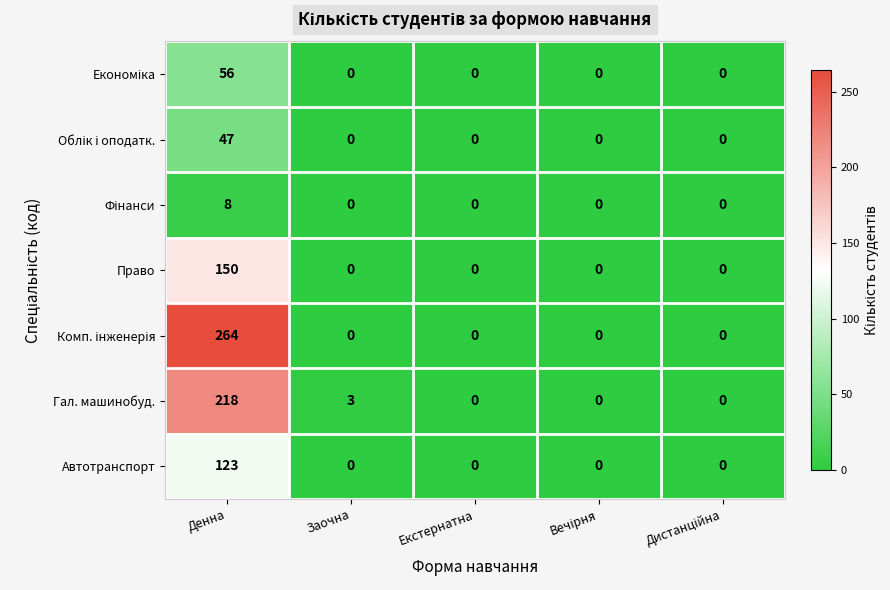

What is the total value across all series at Заочна?

3